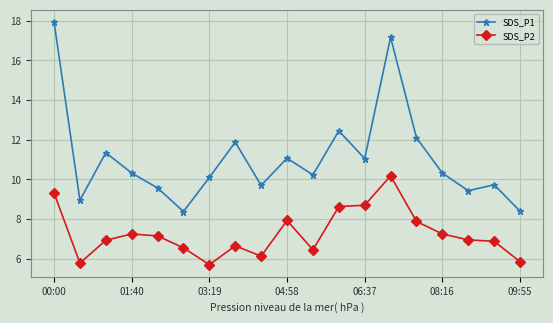

Rank the series by their average value, from lowest to highest.

SDS_P2, SDS_P1